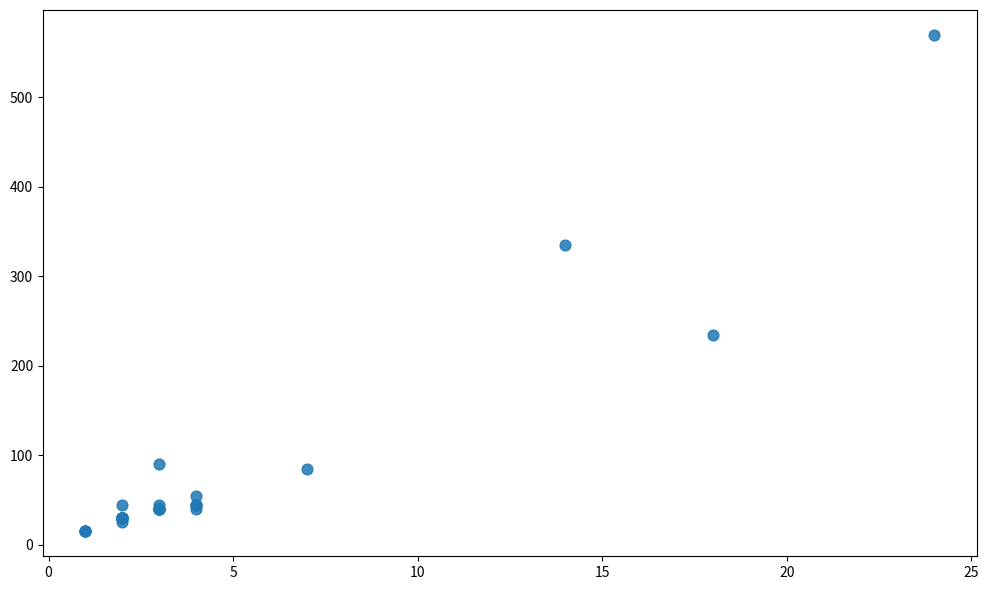

What Y value in the scatter plot is closest to 292?

335